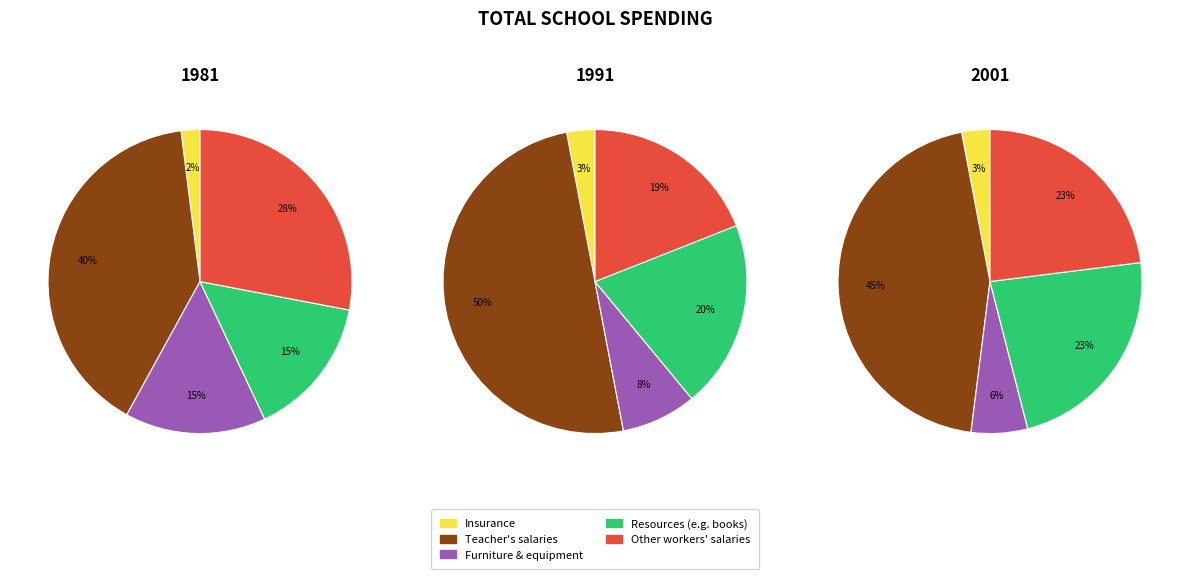

Which series changed the most between 1 and 2?

Teacher's salaries